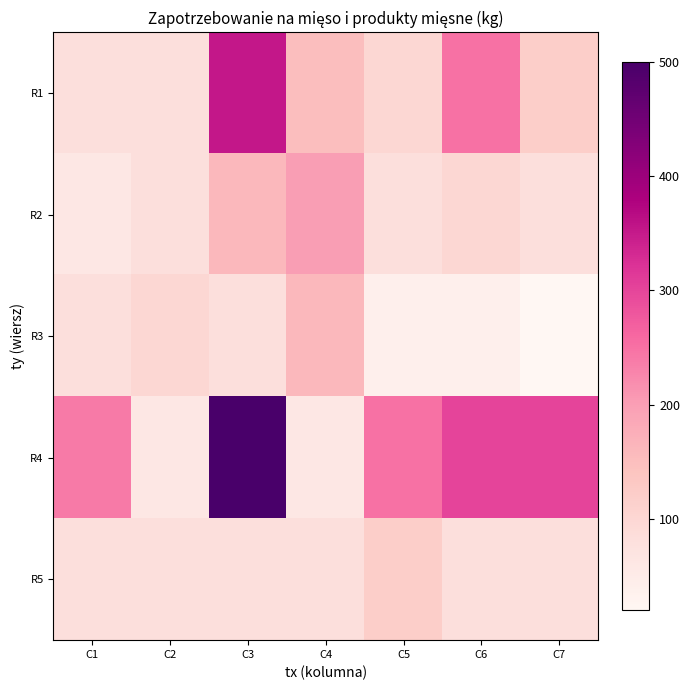

What is the minimum value for R1?

80